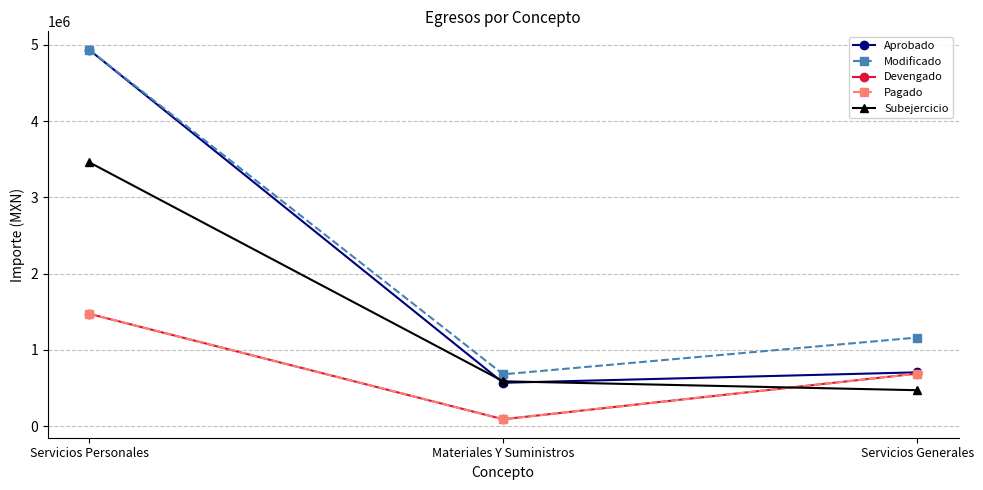

Is this an area chart (filled region under the line)?

No